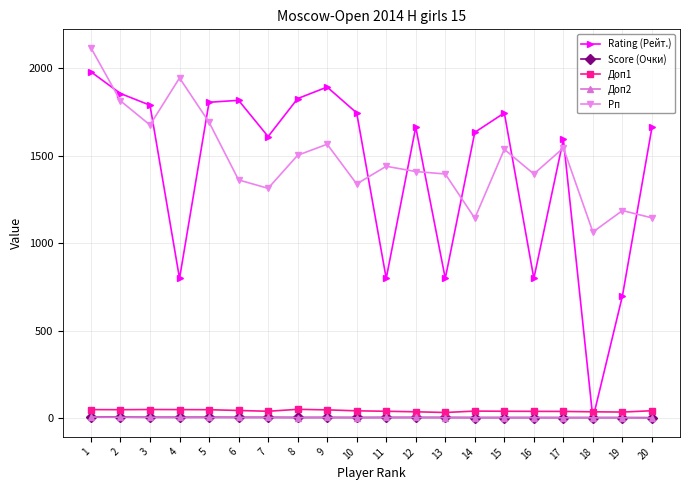

The value of Рп at 6 is 1363.0. True or false?

True